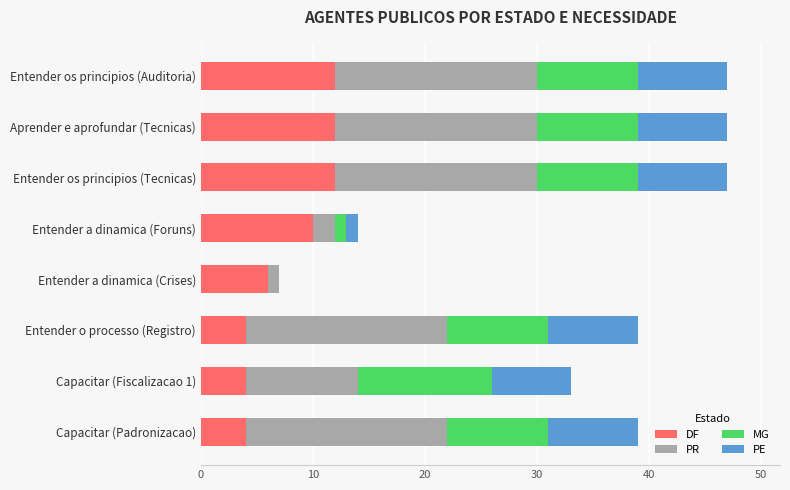

What is the total value across all series at Entender o processo (Registro)?

39